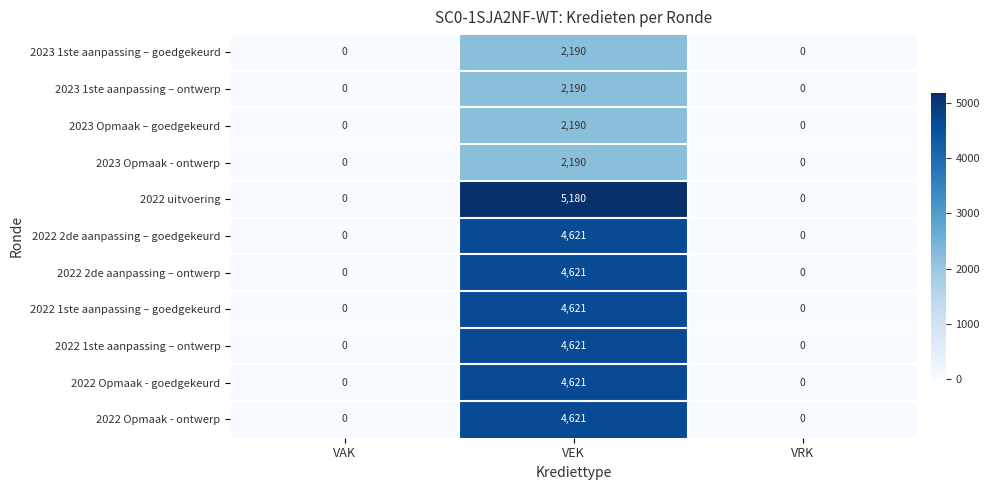

At which category does the chart reach its peak across all series?

VEK